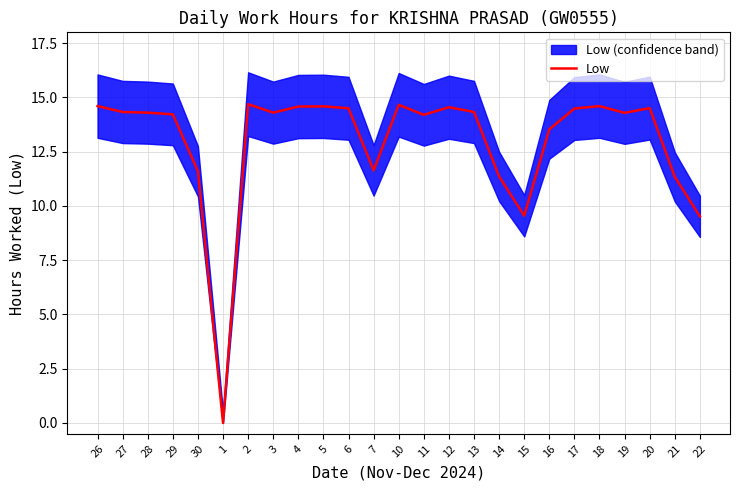

How many lines are shown in the chart?

1